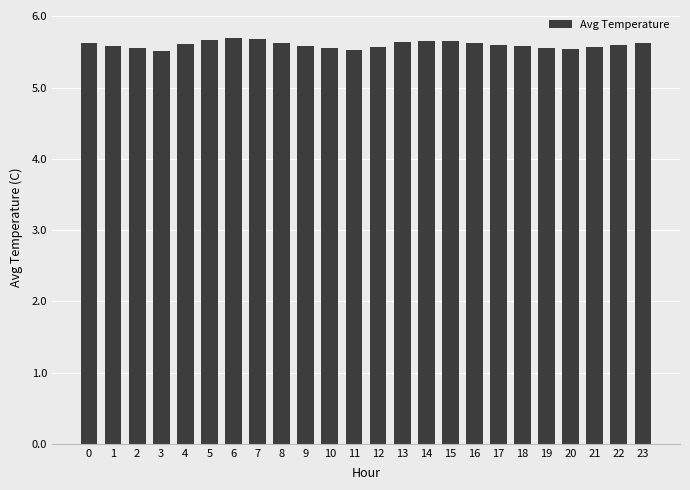

What is the difference between the maximum and minimum values?

0.2